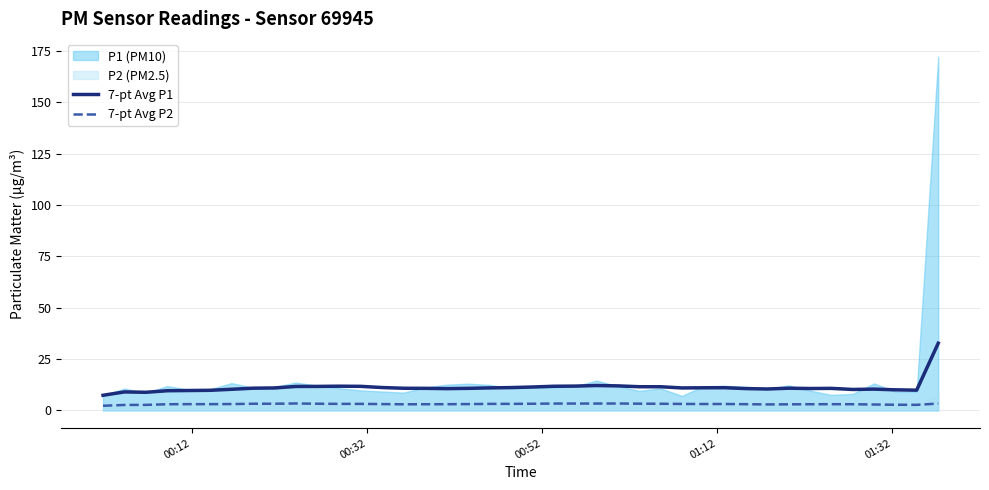

What is the lowest value of the 7-pt Avg P1 series?

7.4